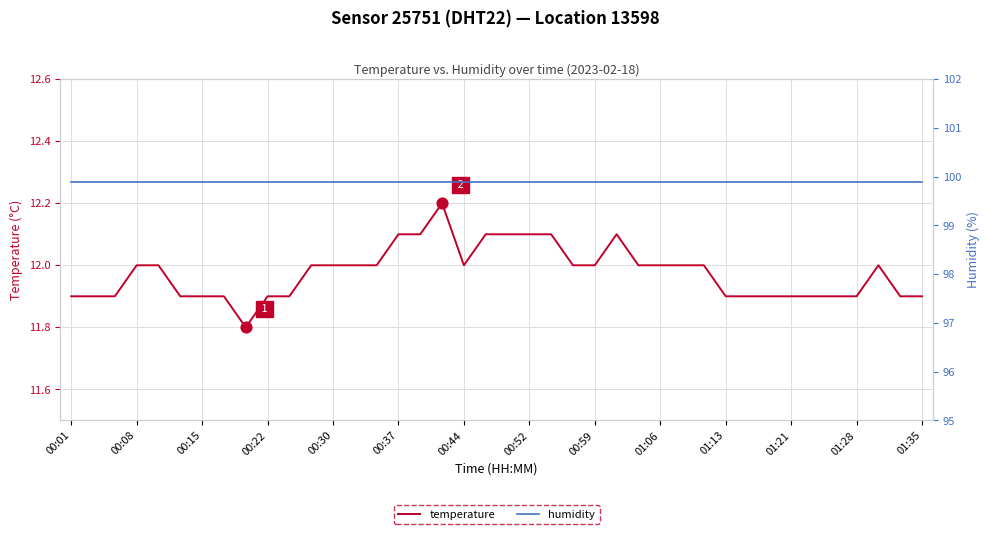

What is the minimum value for temperature?

11.8